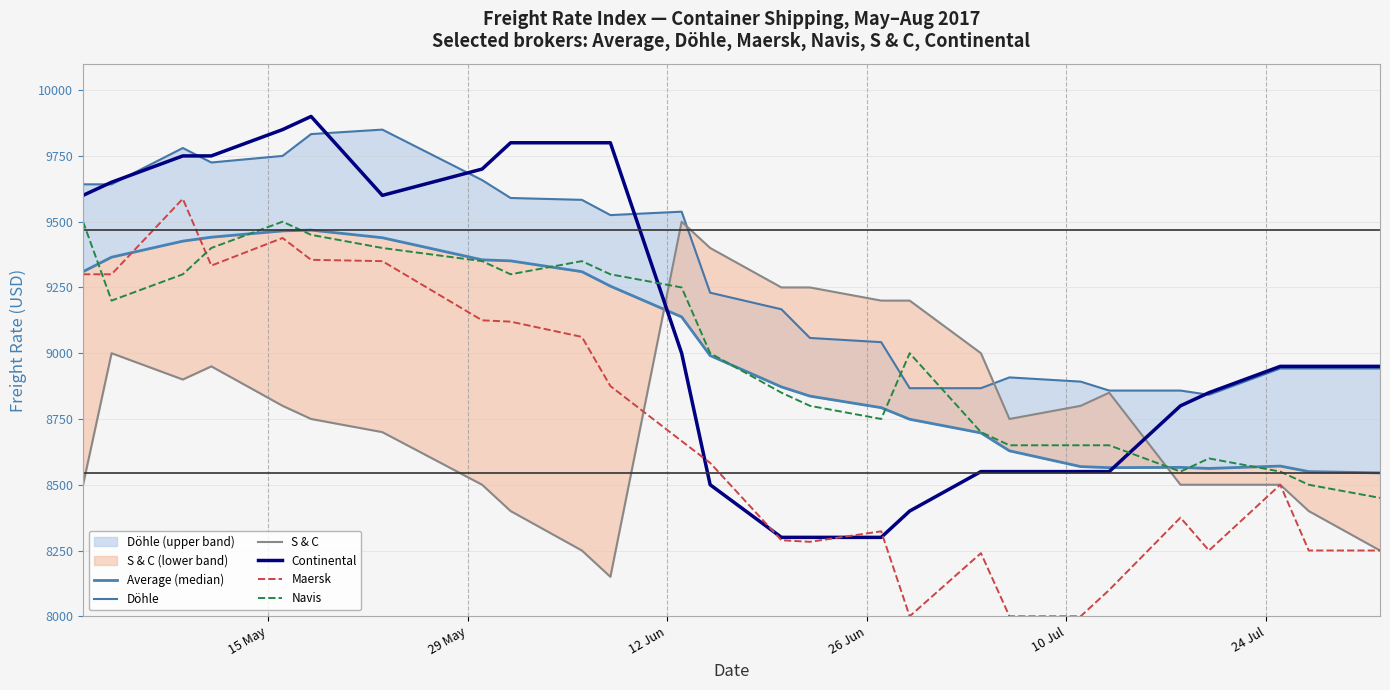

What is the minimum value for Continental?

8300